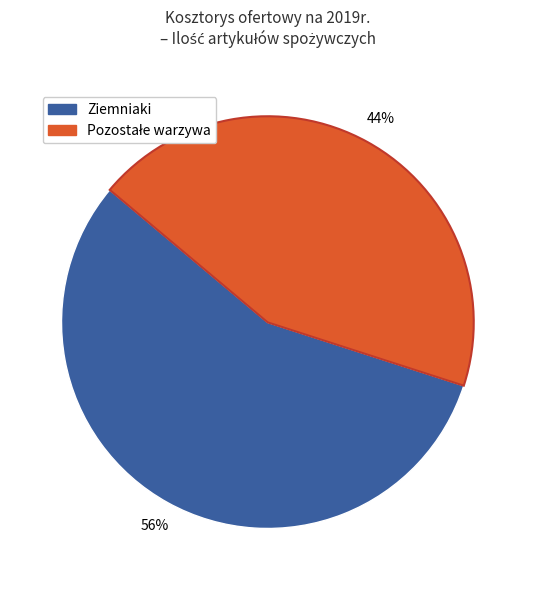

To the nearest percent, what is the average slice percentage?

50%